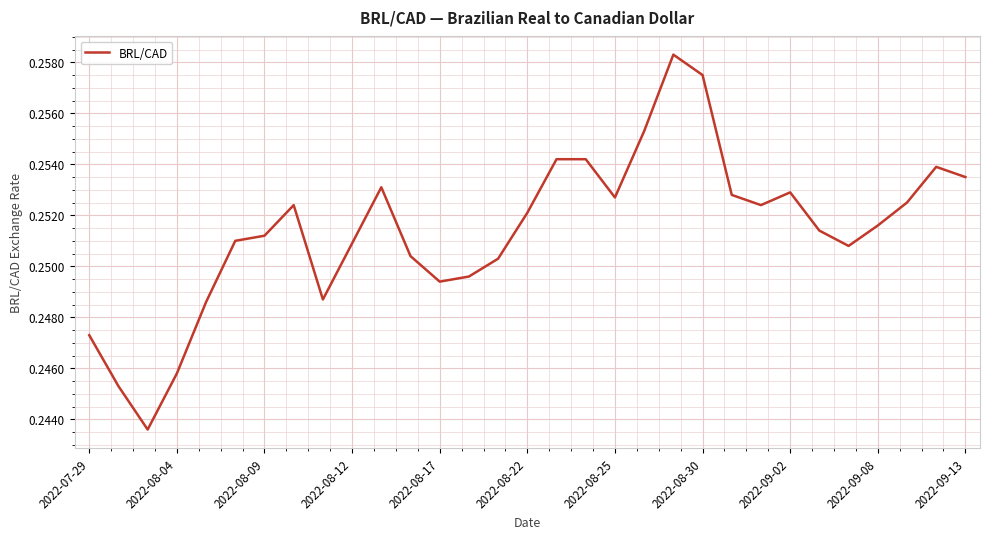

What is the sum of all values?

7.8